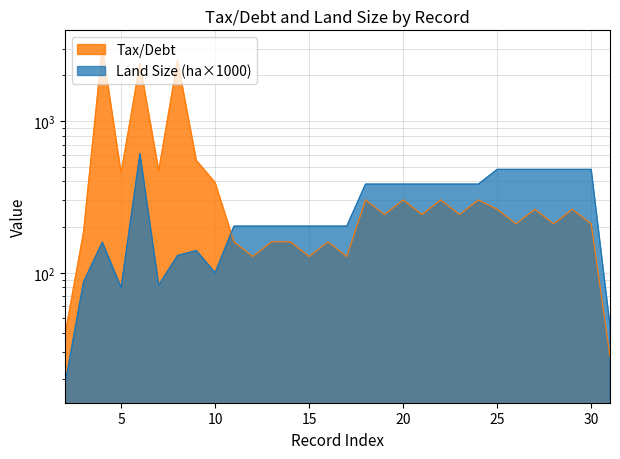

What is the difference between the highest and lowest values at 18?

82